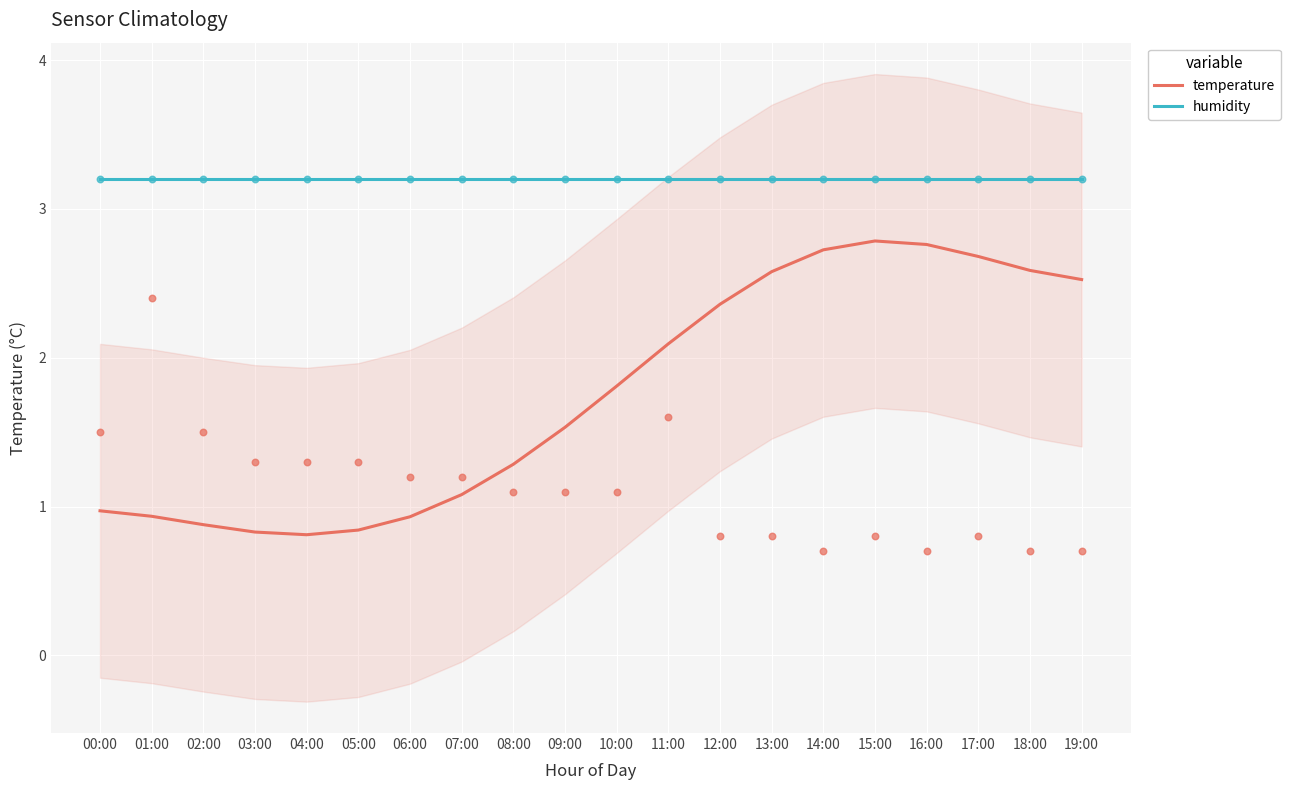

At how many categories does at least one series exceed 1?

20